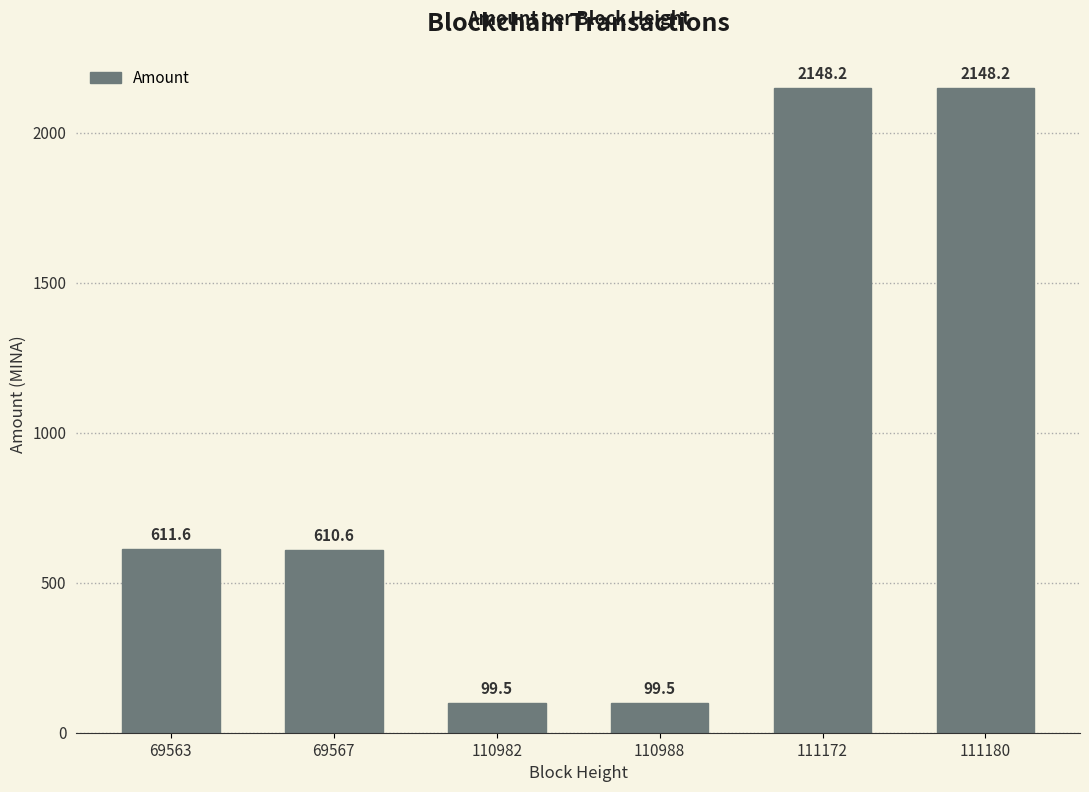

Where is the data nearest to the value 1123?

69563